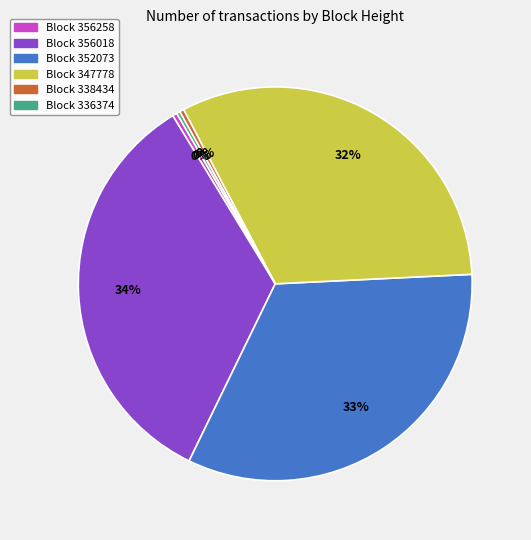

Does any single category account for the majority?

No